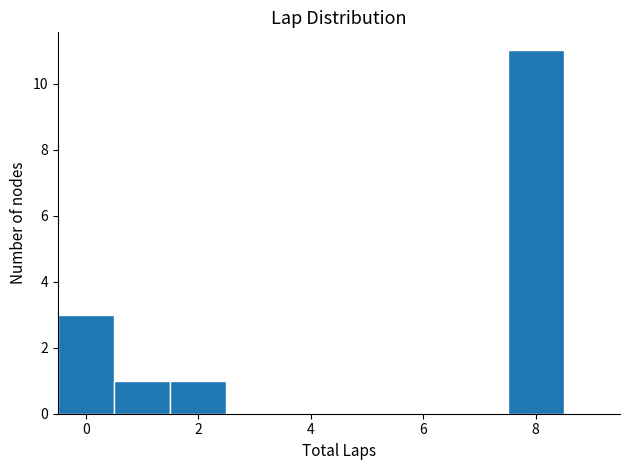

What is the height of the bar covering 1.5 to 2.5 on the x-axis? Neither the bar edges nor the heights are printed on the chart, so give them approximately, as read against the axes.

1